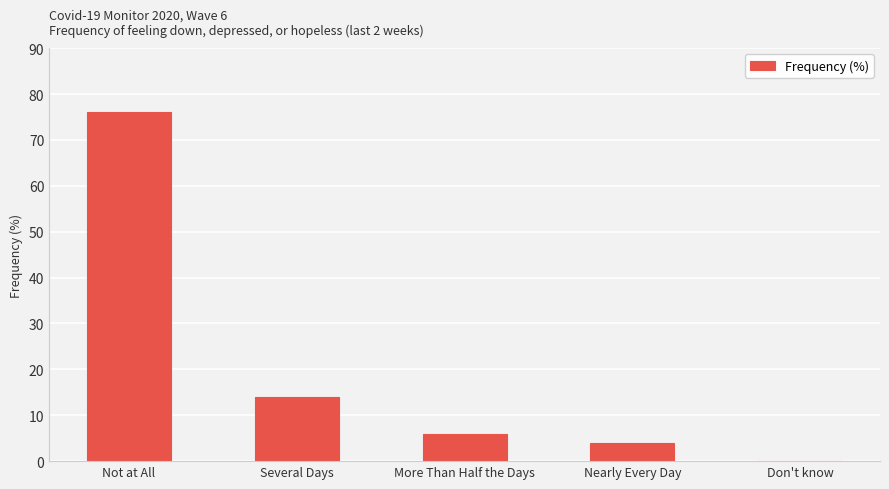

At which label is the value closest to 38?

Several Days